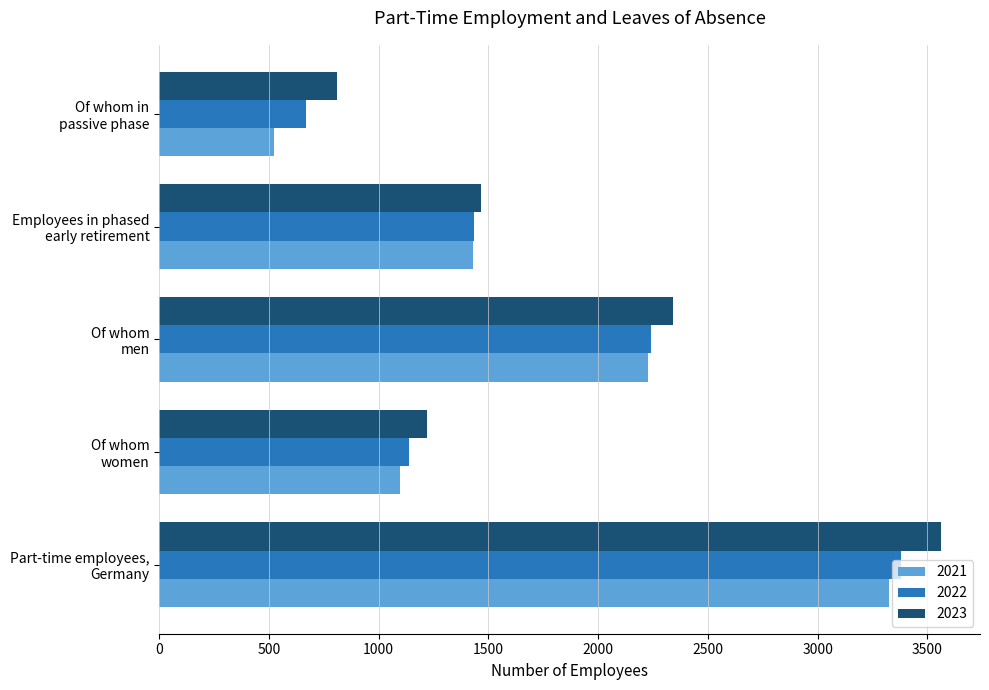

List the series in order of their peak value, highest first.

2023, 2022, 2021